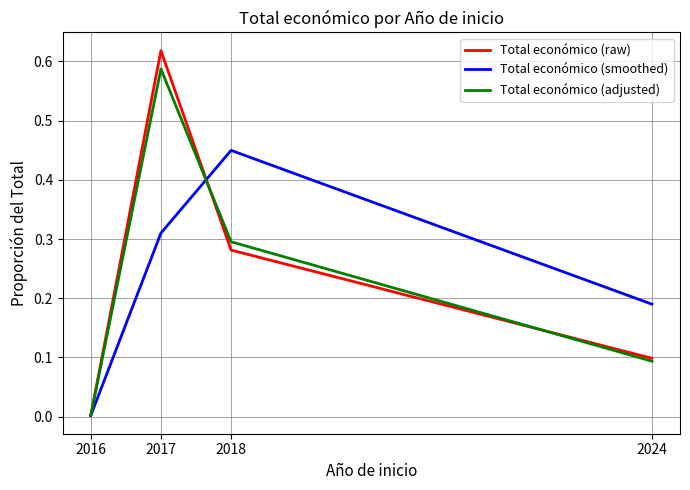

What are all the series names shown in the legend?

Total económico (raw), Total económico (smoothed), Total económico (adjusted)